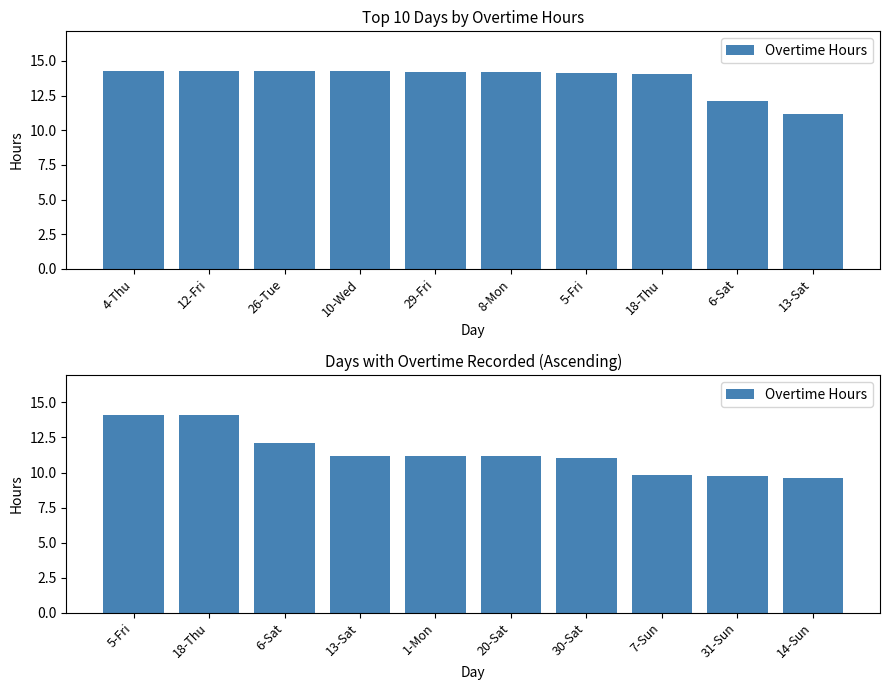

What is the value of the 4th bar from the left?

11.2